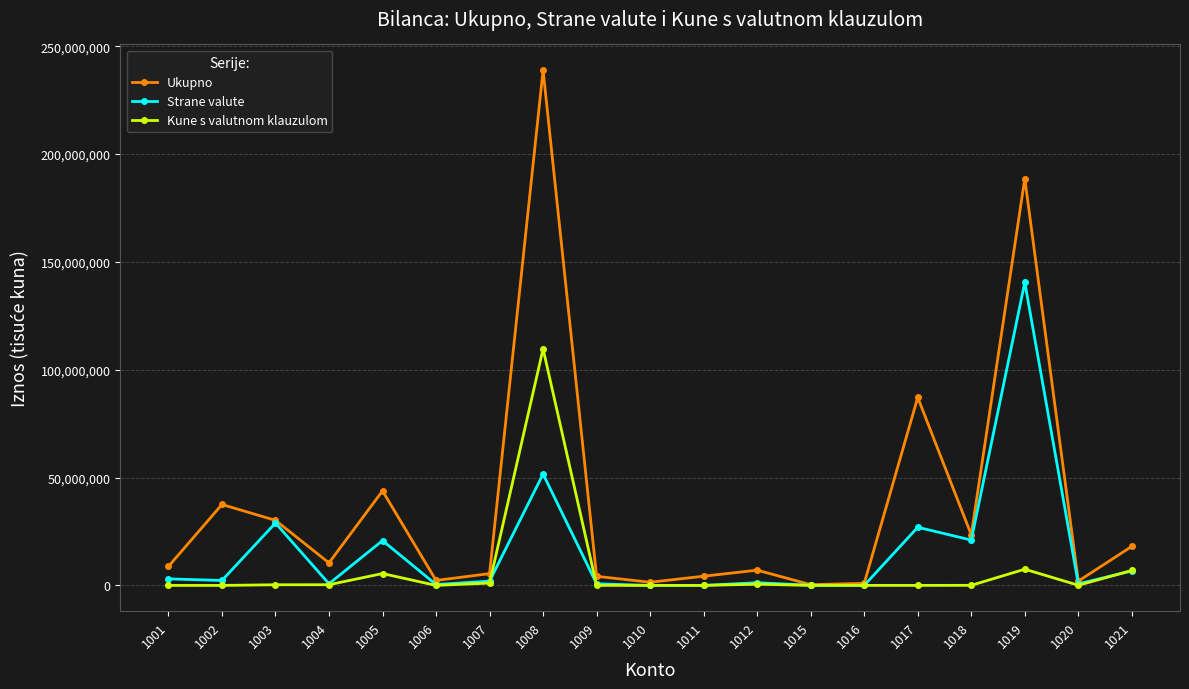

How many data points in Strane valute are less than 1977372?

9